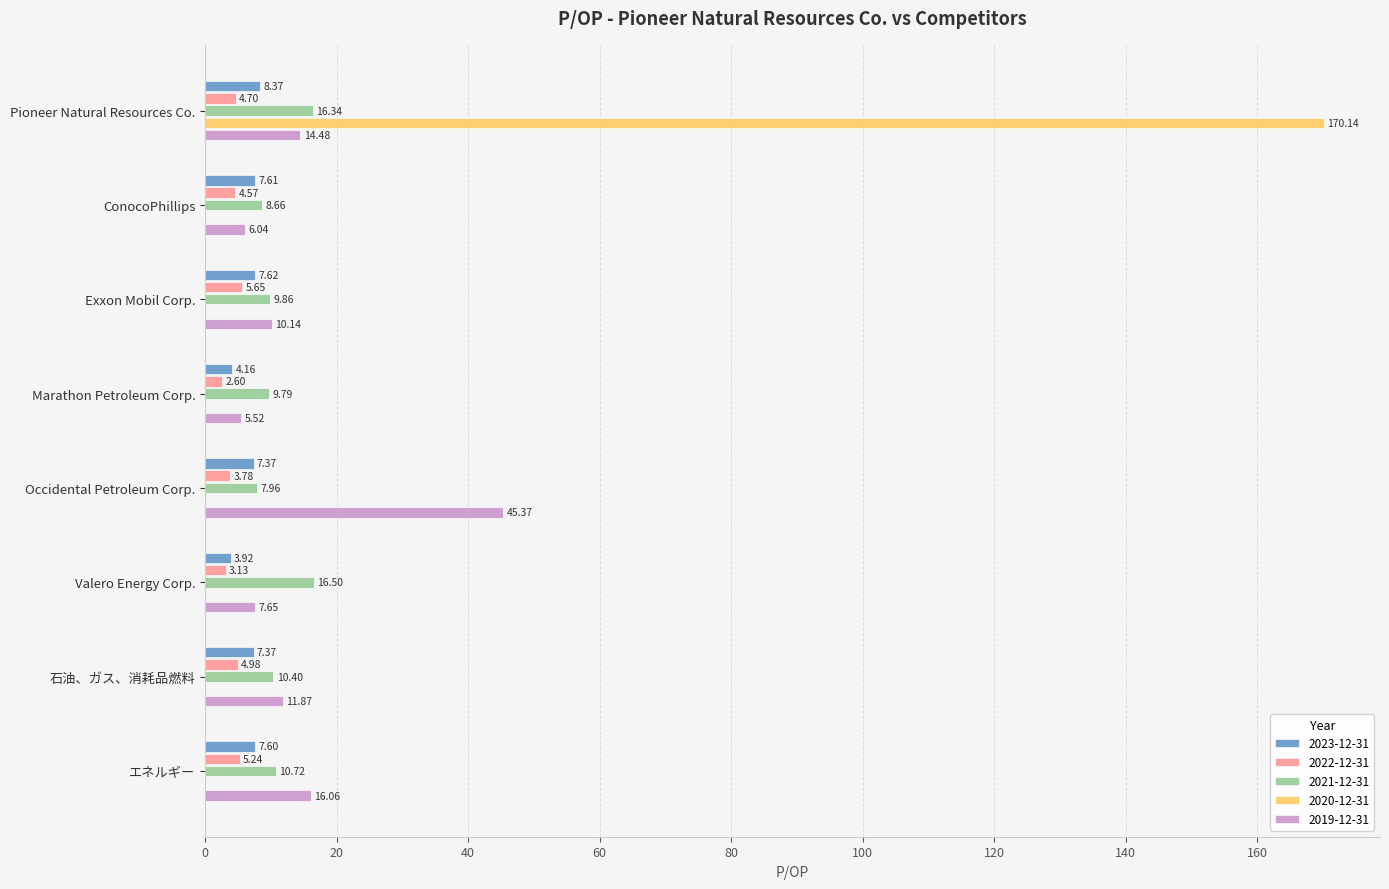

Which category has the highest value in the 2023-12-31 series?

Pioneer Natural Resources Co.